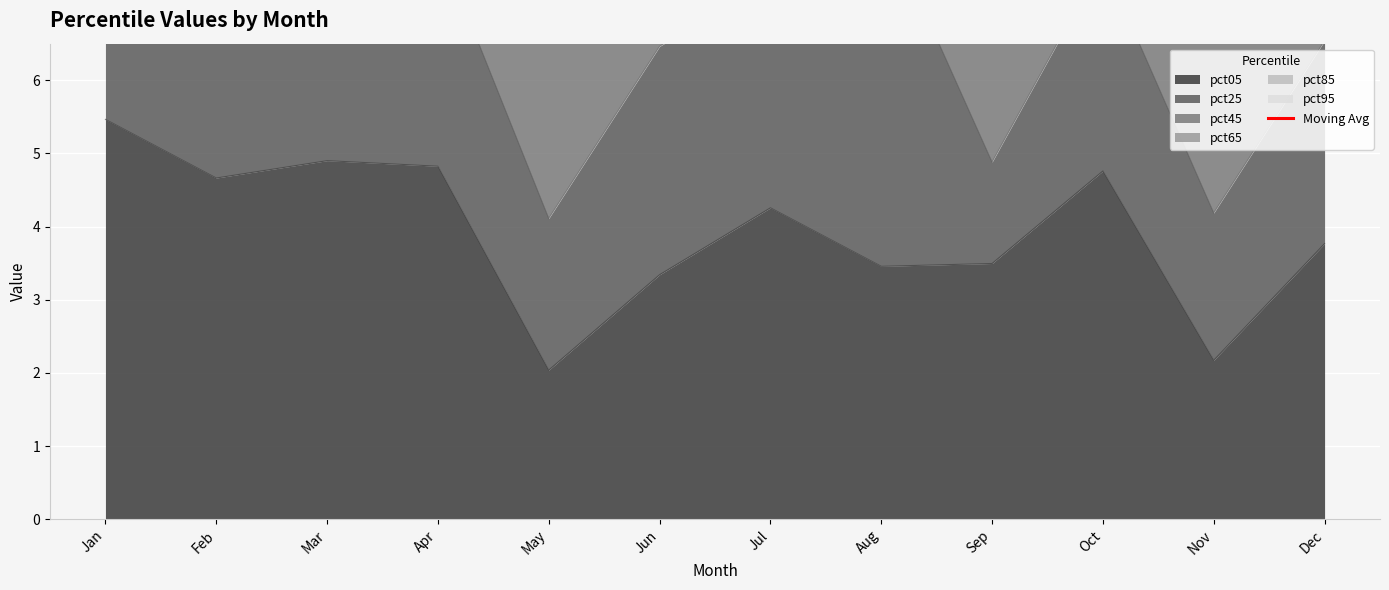

What is the value of the 7th point from the left?

16.6